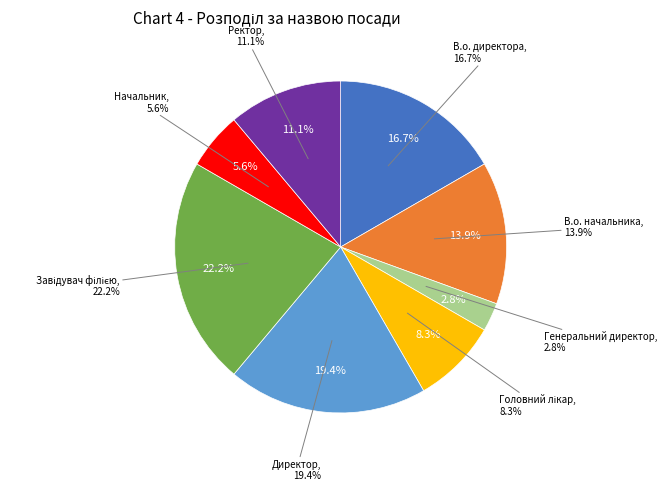

To the nearest percent, what is the difference between the В.о. директора and Завідувач філією slice percentages?

6%